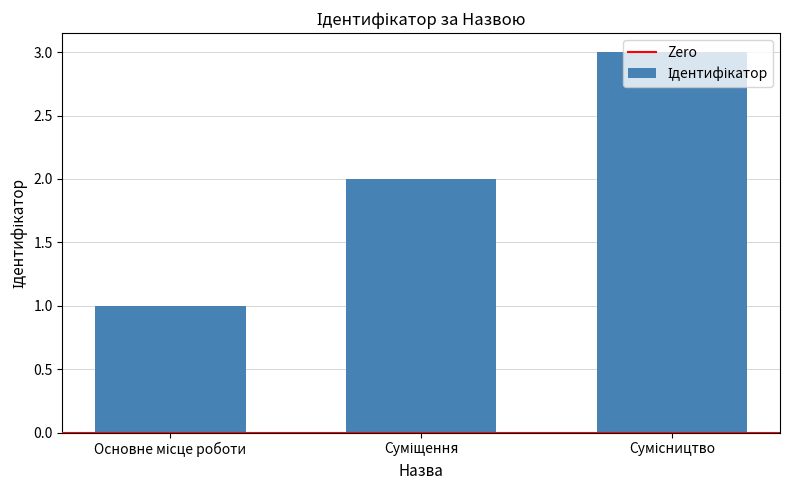

What is the greatest value displayed?

3